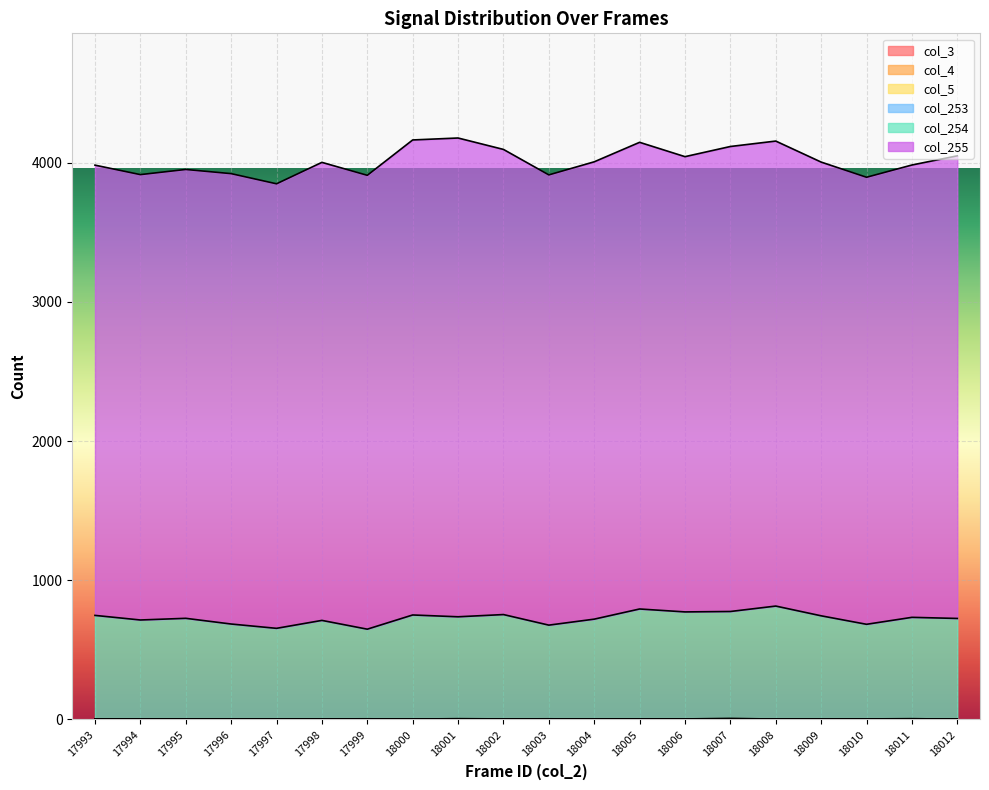

Between 17993 and 18001, which is larger?

17993